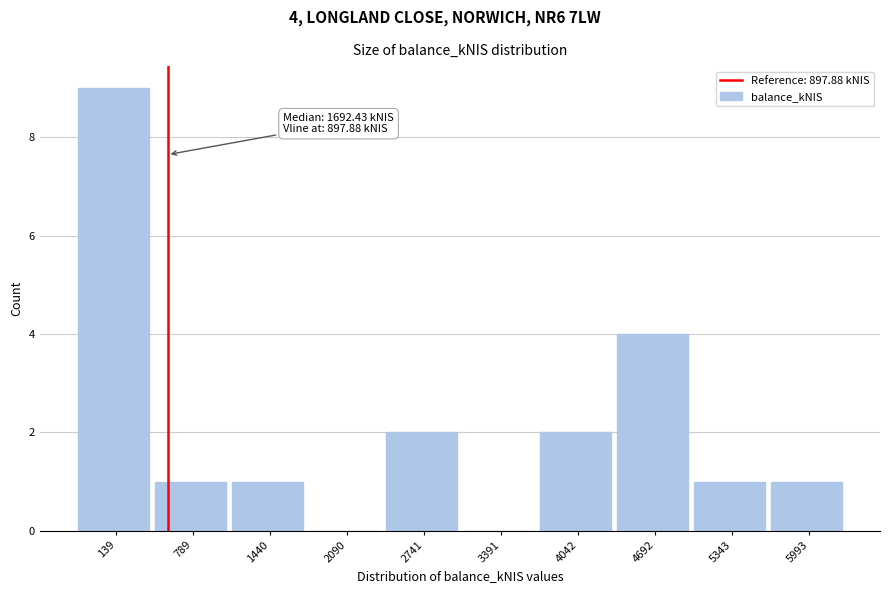

Reading left to right, list all the values displayed in this chart.

139=9	789=1	1440=1	2090=0	2741=2	3391=0	4042=2	4692=4	5343=1	5993=1